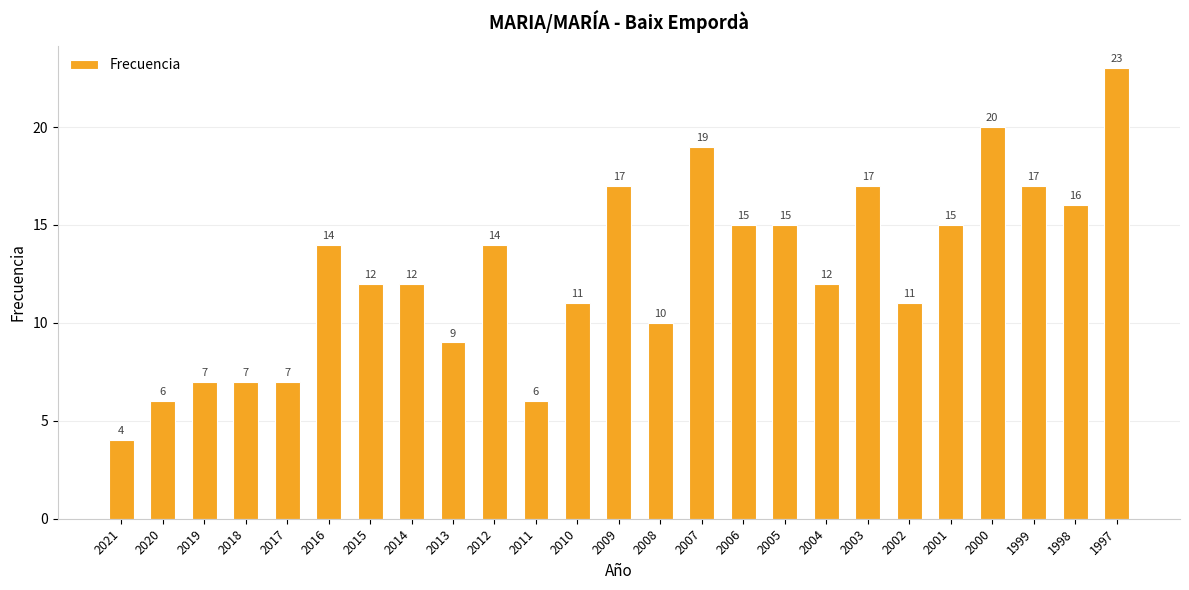

True or false: the data shows 23 at 1997.

True